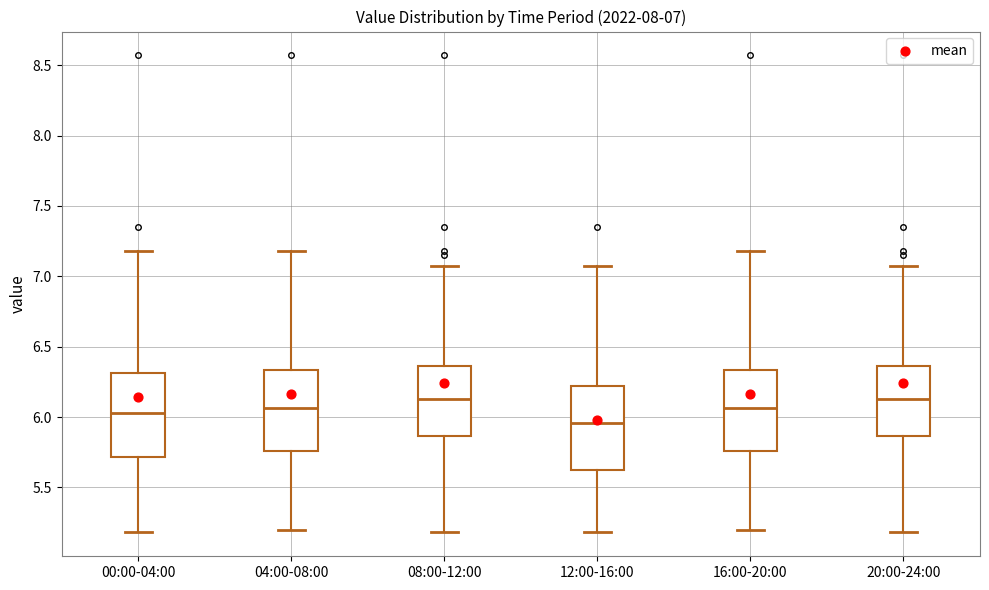

Which box has the lowest median line?

12:00-16:00